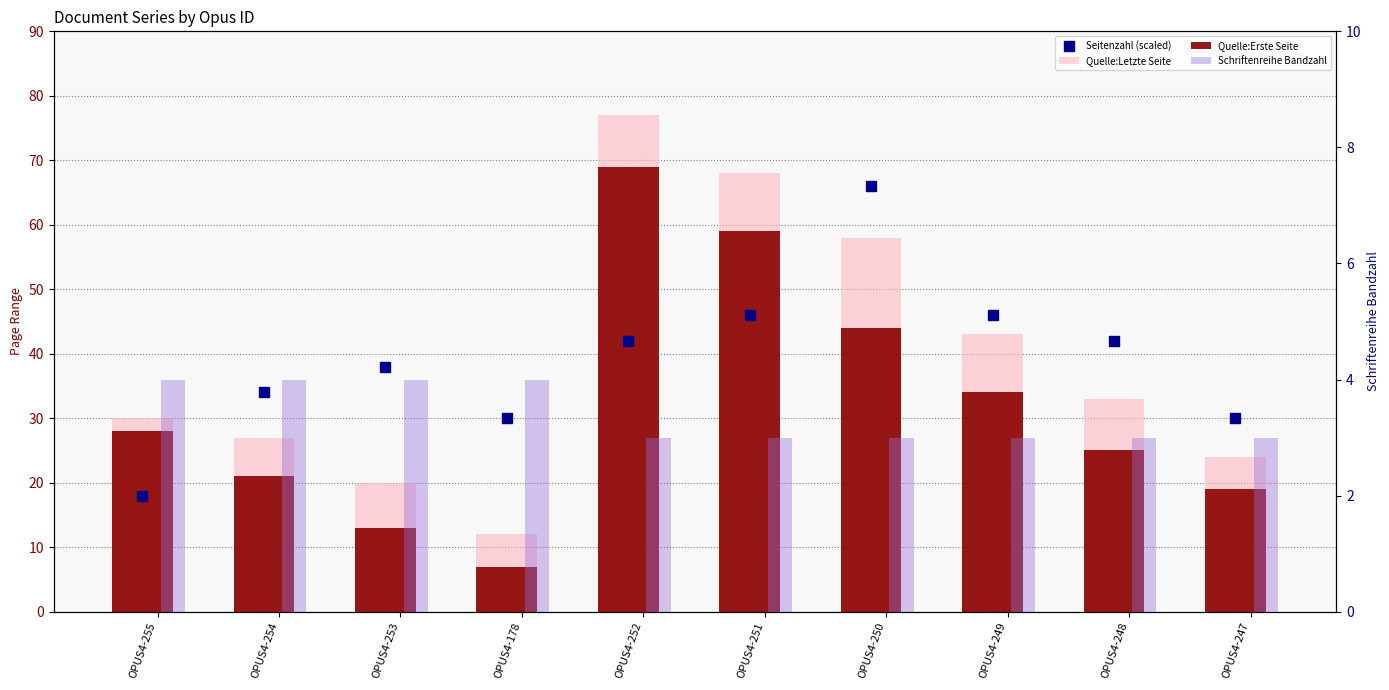

Is it true that Seitenzahl (scaled) equals 9 at OPUS4-255?

False